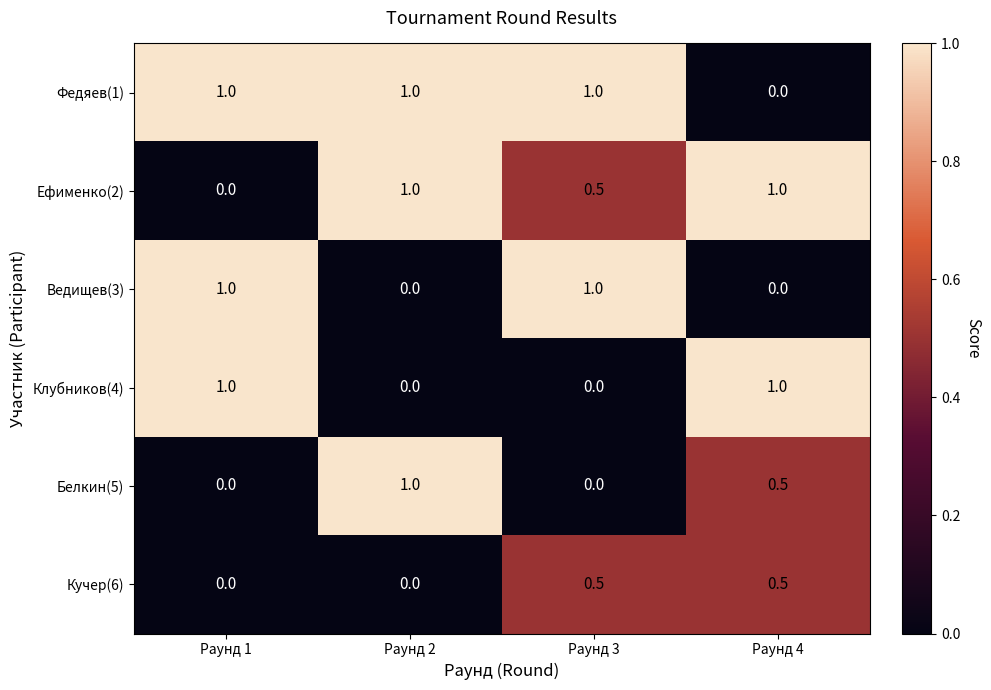

What is the spread (max minus min) of values at Раунд 2?

1.0